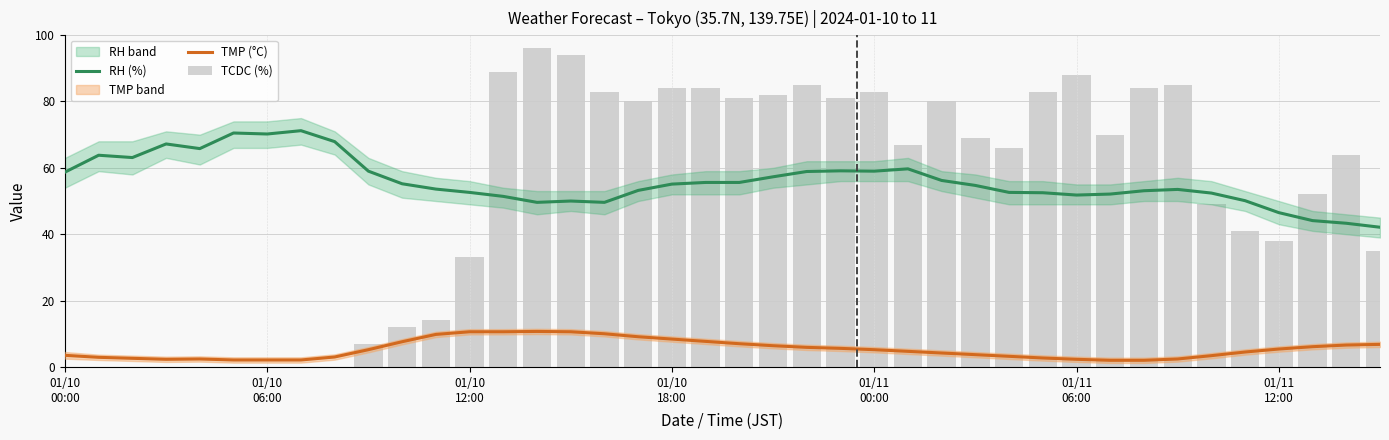

True or false: TCDC (%) has a value of 57.8 at 01/10
06:00.

False